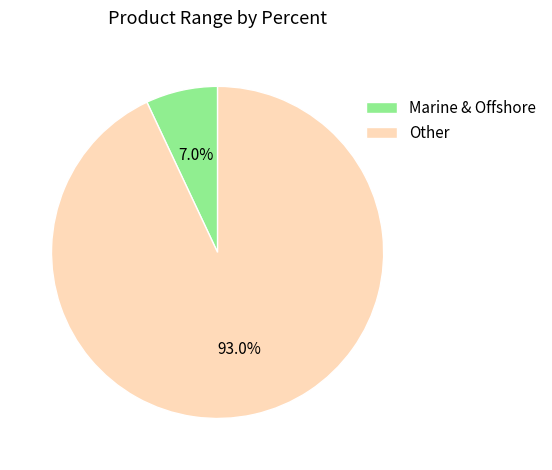

Which slice is the smallest?

Marine & Offshore